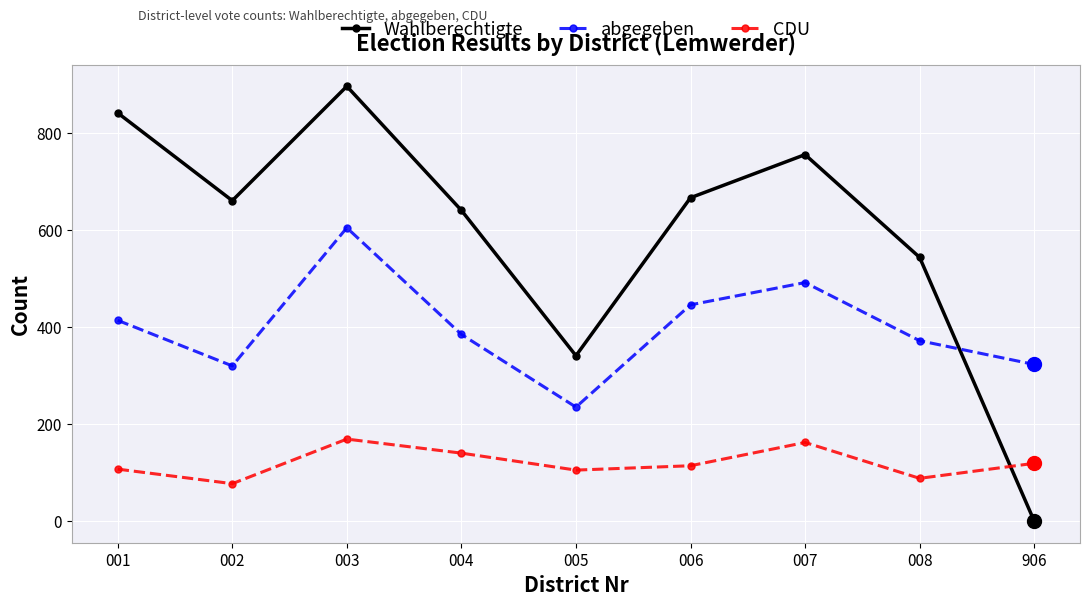

Which series has the largest range (max minus min)?

Wahlberechtigte